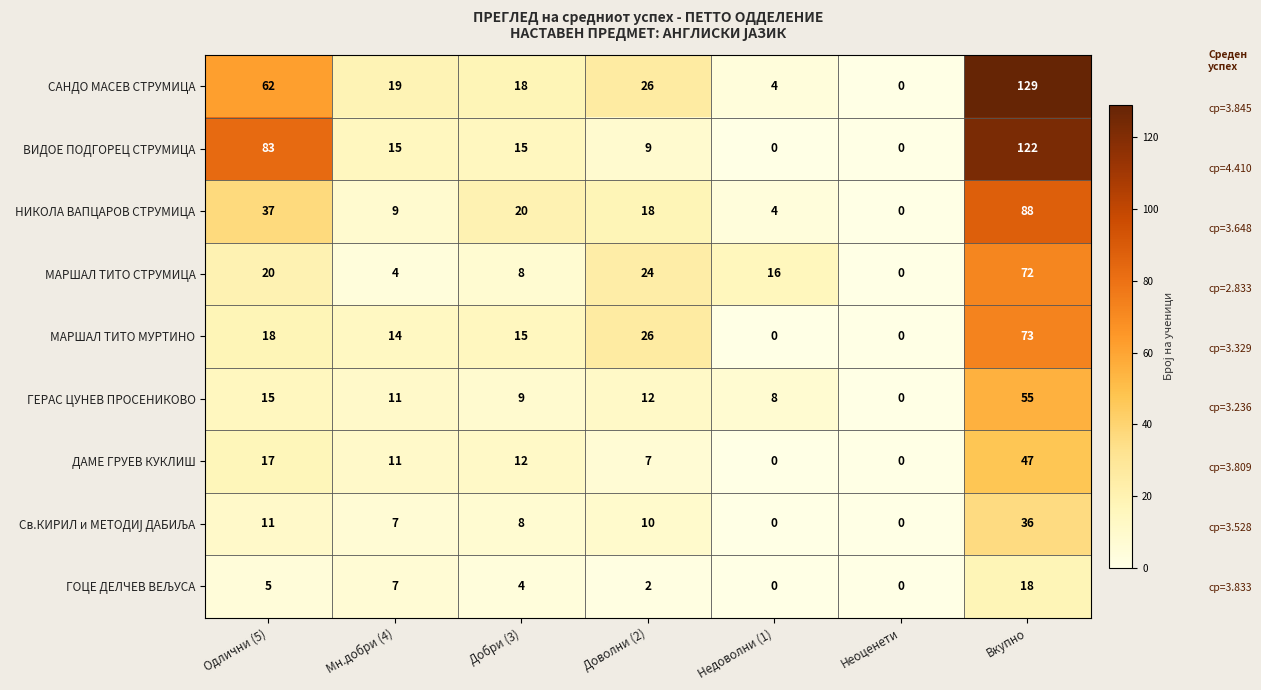

What is the sum of all ВИДОЕ ПОДГОРЕЦ СТРУМИЦА values?

244